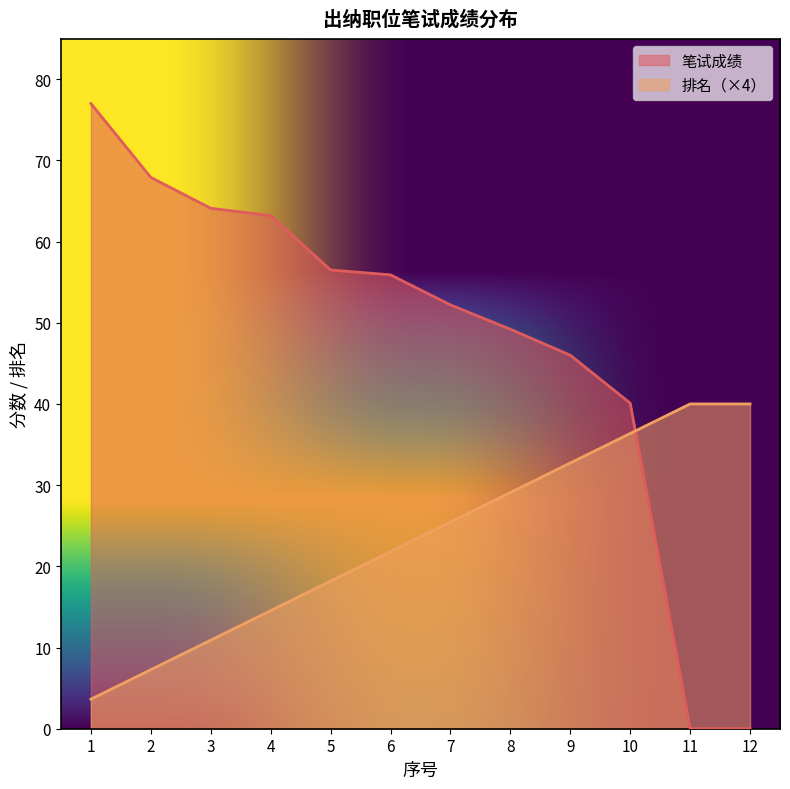

How many lines are shown in the chart?

2